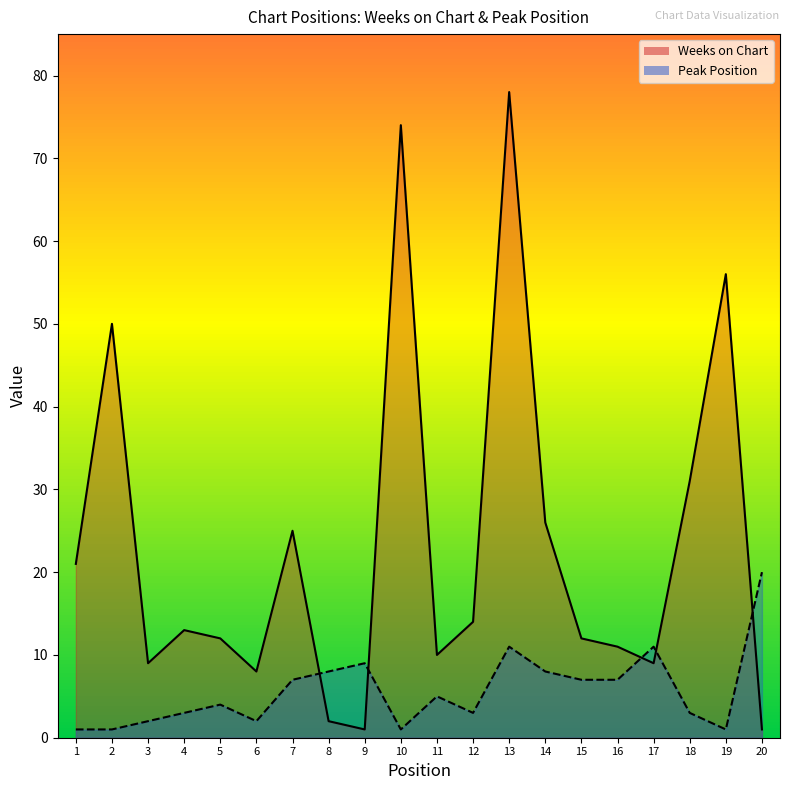

True or false: Peak Position has more than 1 interior local peaks.

True